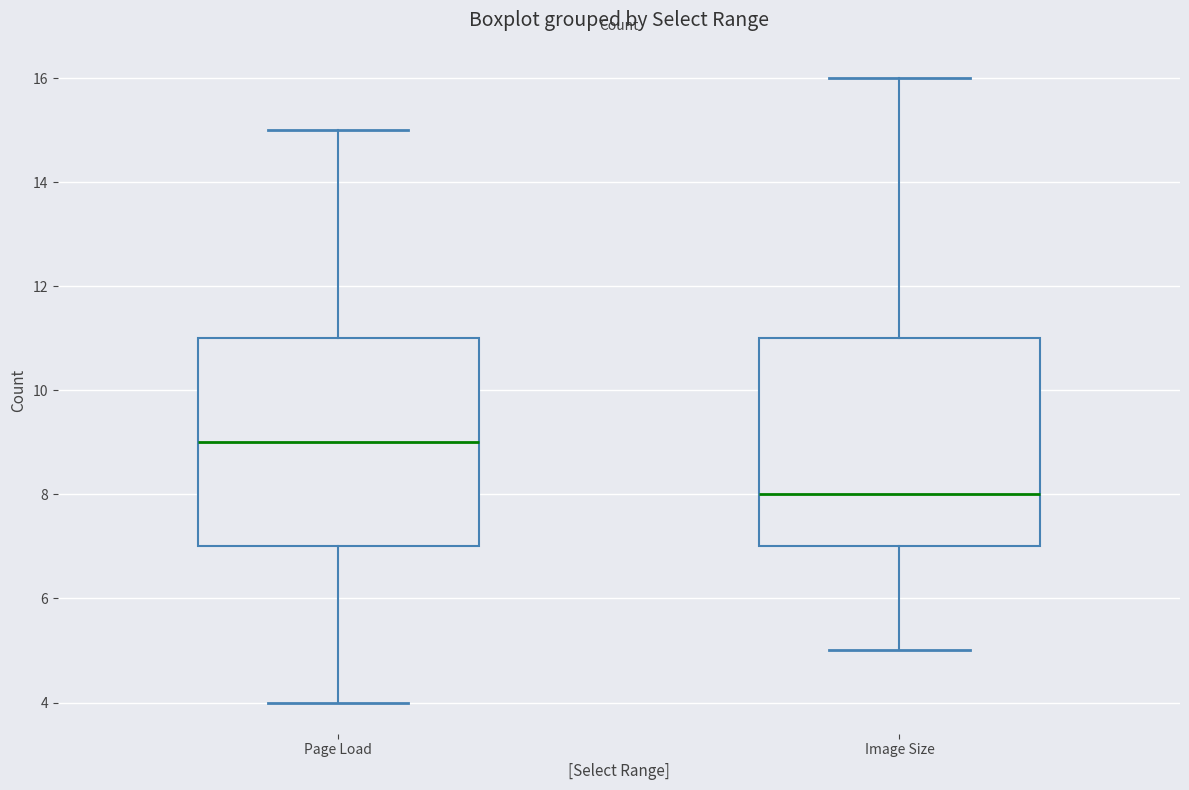

Where does the lower whisker of the box for Image Size end on the y-axis? The values are not printed on the chart, so give them approximately, as read against the axis.

5